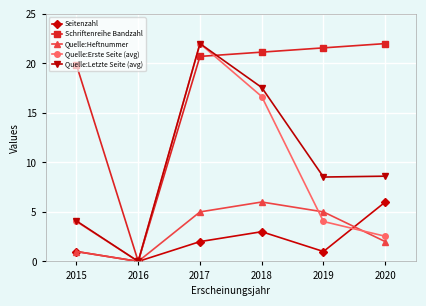

What is the difference between the maximum and minimum values in the Quelle:Erste Seite (avg) series?

22.0